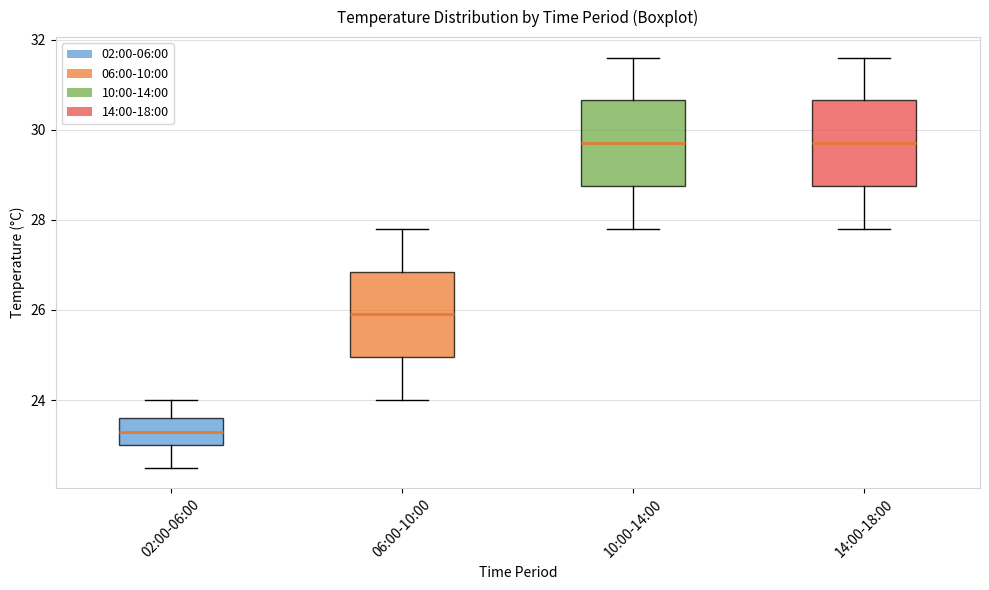

Reading left to right, transcribe this box plot: for each box, give where its median line is, the range the box spans, and where its two whiskers end, as read against the y-axis. The values are not printed on the chart, so give them approximately, as read against the axis.

02:00-06:00: median 23.4, box 23.0 to 23.6, whiskers 22.6 to 24.0
06:00-10:00: median 26.0, box 25.0 to 26.8, whiskers 24.0 to 27.8
10:00-14:00: median 29.8, box 28.8 to 30.6, whiskers 27.8 to 31.6
14:00-18:00: median 29.8, box 28.8 to 30.6, whiskers 27.8 to 31.6